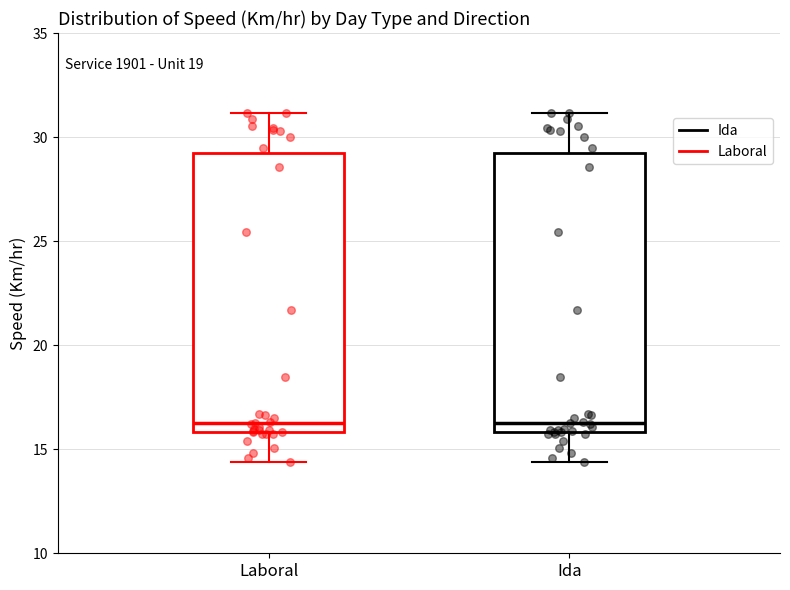

Where is the lower edge of the box for Ida on the y-axis? The values are not printed on the chart, so give them approximately, as read against the axis.

16.0